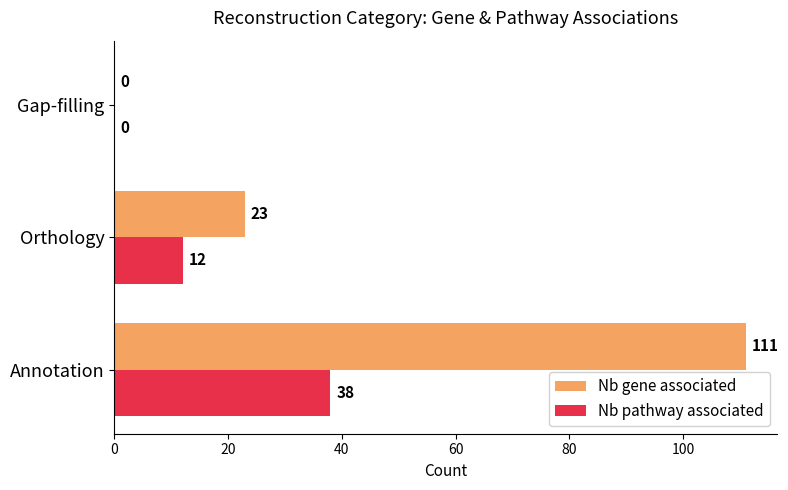

What are all the series names shown in the legend?

Nb gene associated, Nb pathway associated